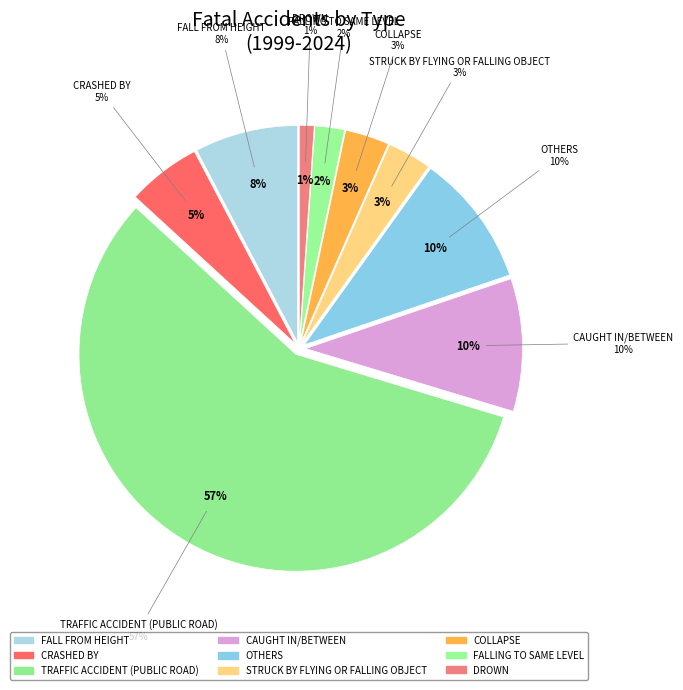

How many slices are in this pie chart?

9